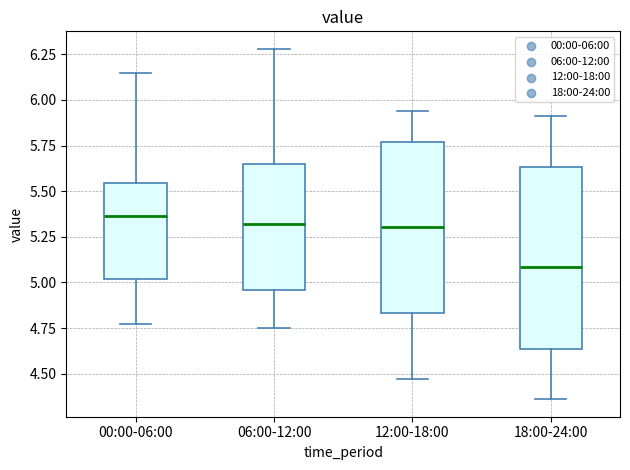

Where is the lower edge of the box for 06:00-12:00 on the y-axis? The values are not printed on the chart, so give them approximately, as read against the axis.

4.95